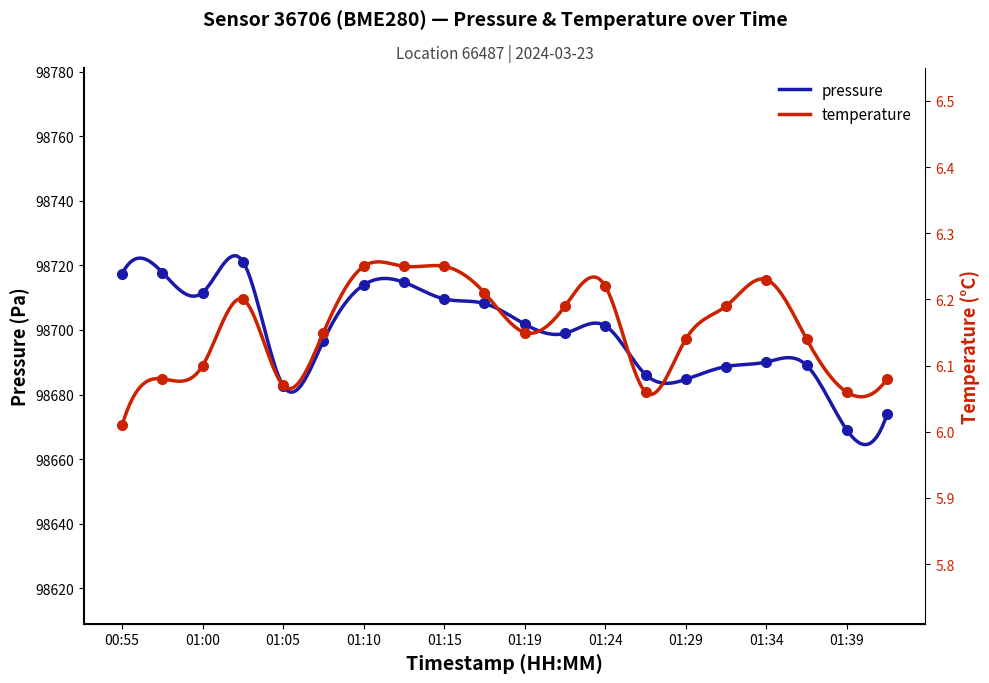

What position from the right is 01:05?

16